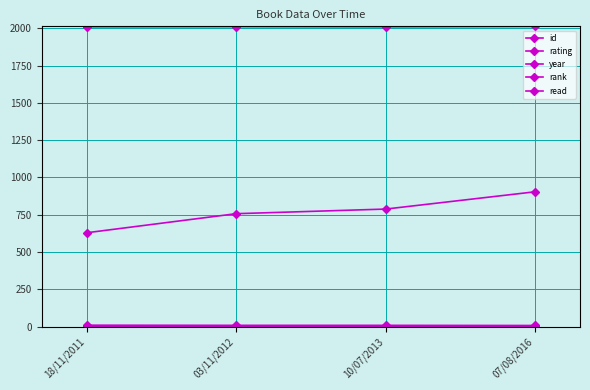

What is the label of the 2nd point from the left?

03/11/2012